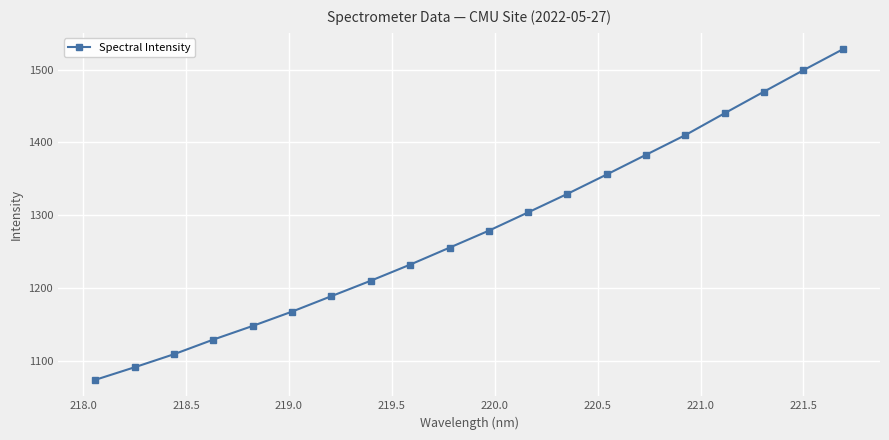

Does the chart have visible grid lines?

Yes